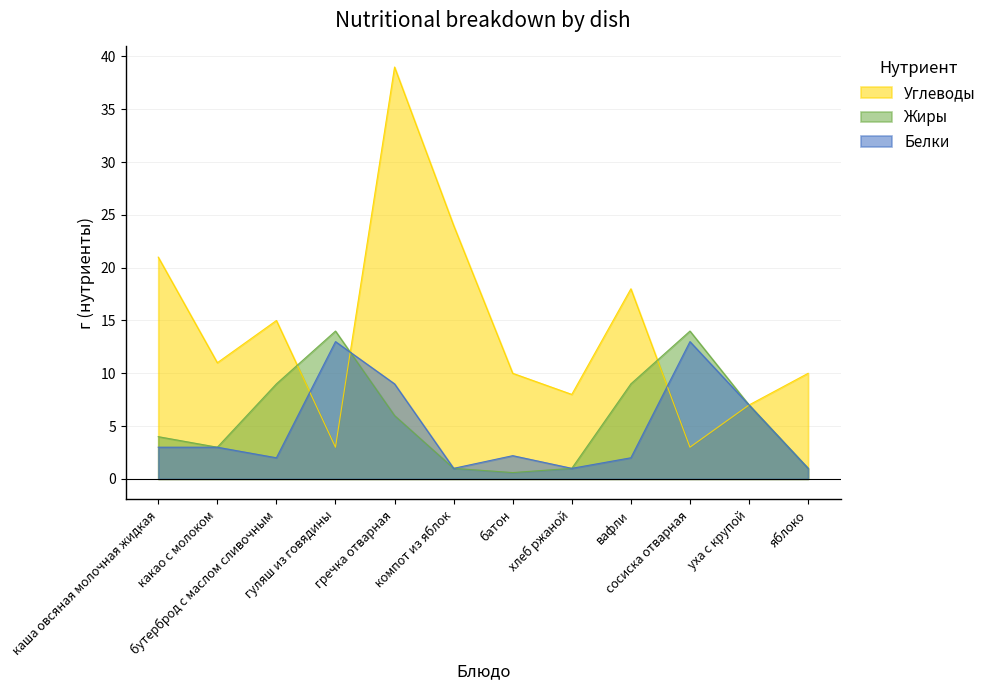

Which category has the highest value in the Жиры series?

гуляш из говядины